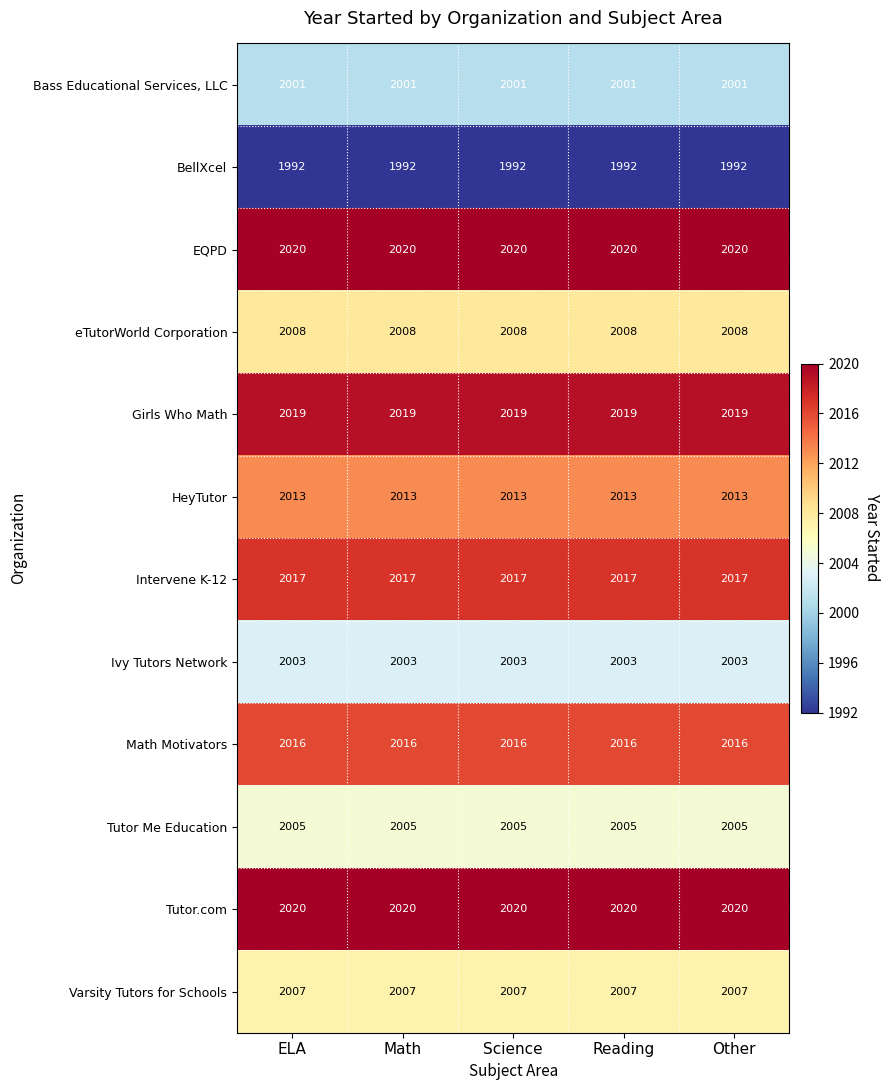

What is the lowest value of the BellXcel series?

1992